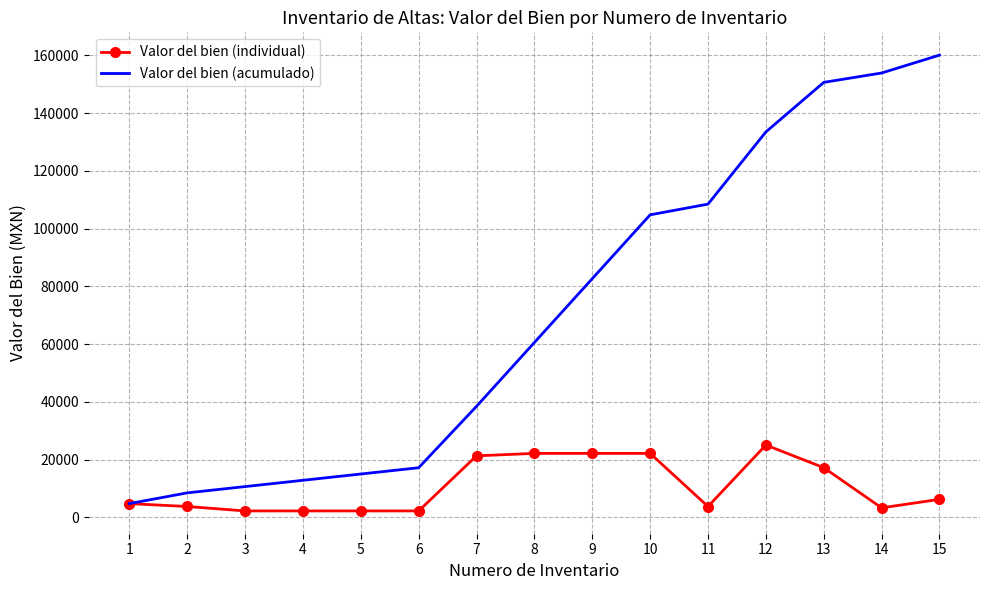

Where does the Valor del bien (individual) series first go above 4714?

1